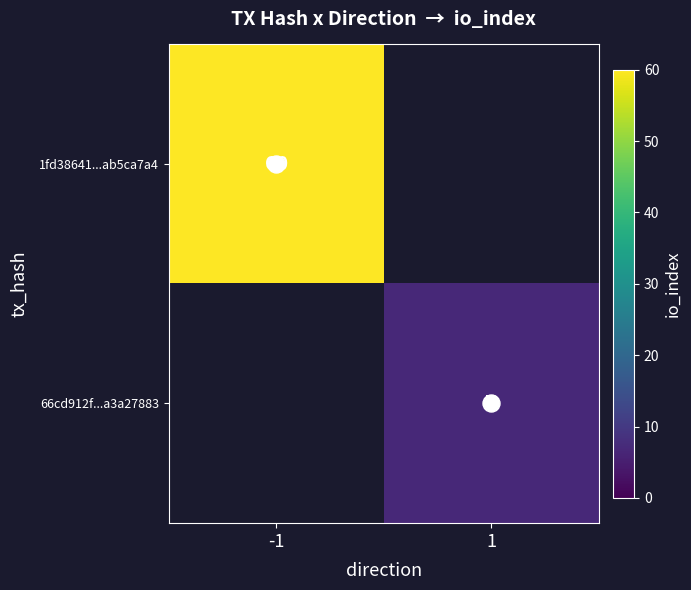

Which category has the highest value in the 66cd912f...a3a27883 series?

-1